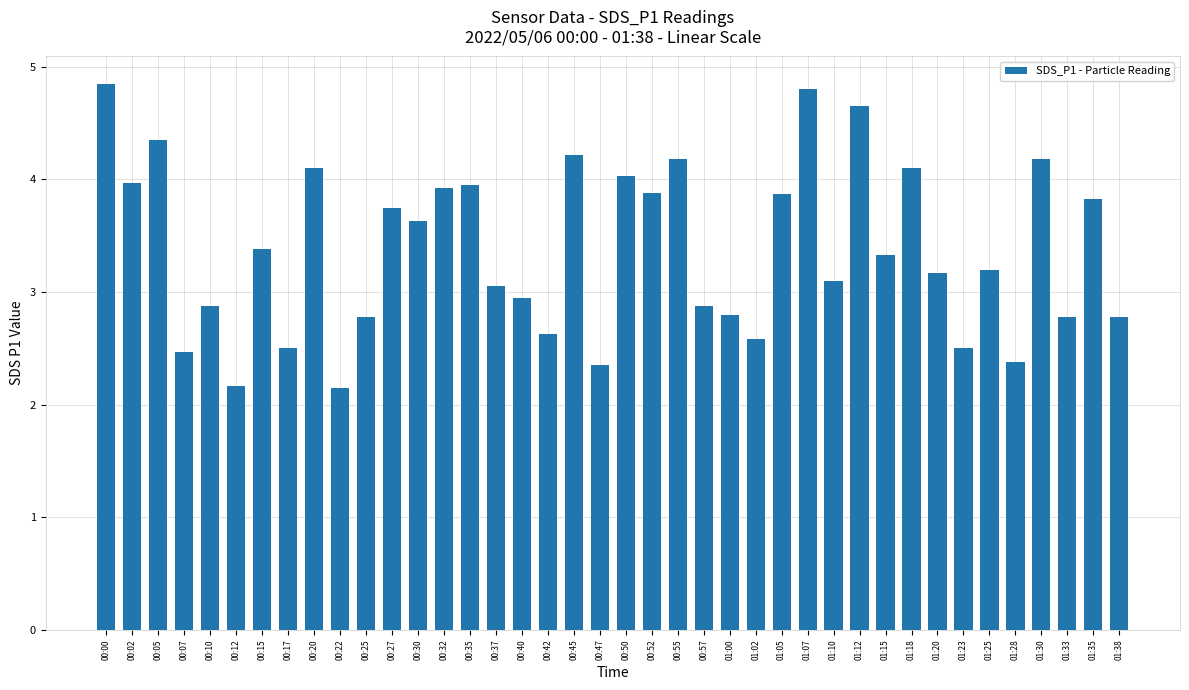

How many bars are there in total?

40